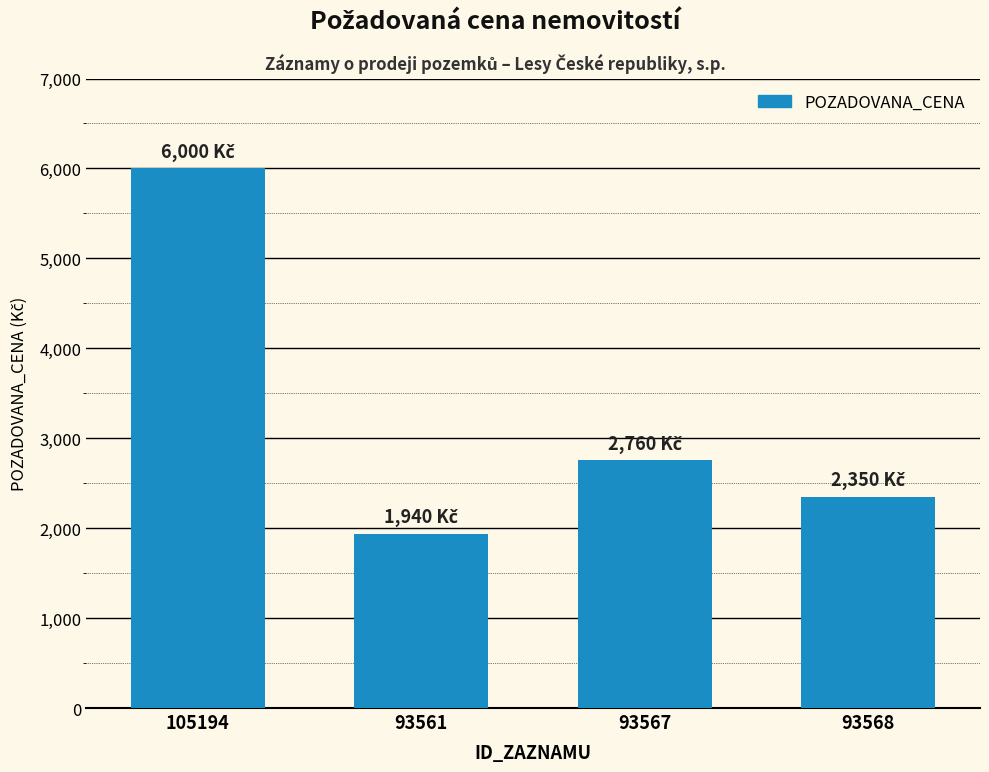

What is the minimum value shown in the chart?

1940